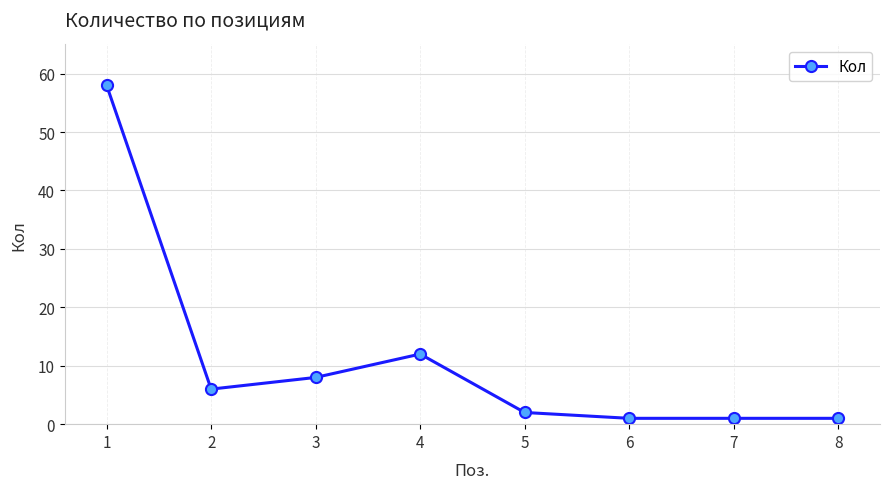

Which has a higher value, 8 or 1?

1